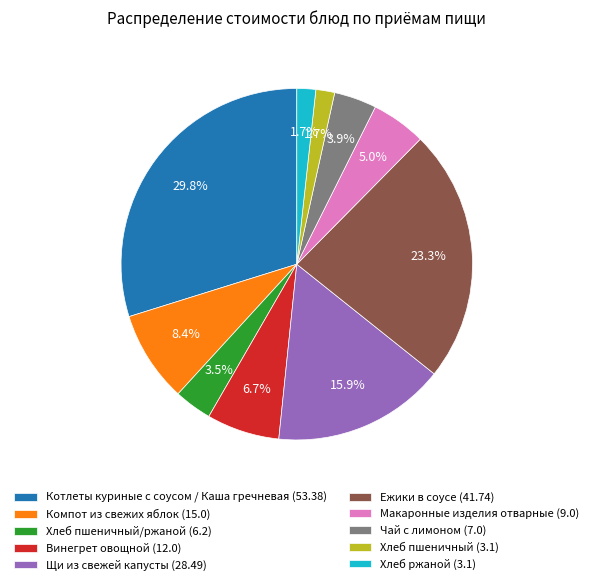

Which category has the biggest portion of the pie?

Котлеты куриные с соусом / Каша гречневая (53.38)